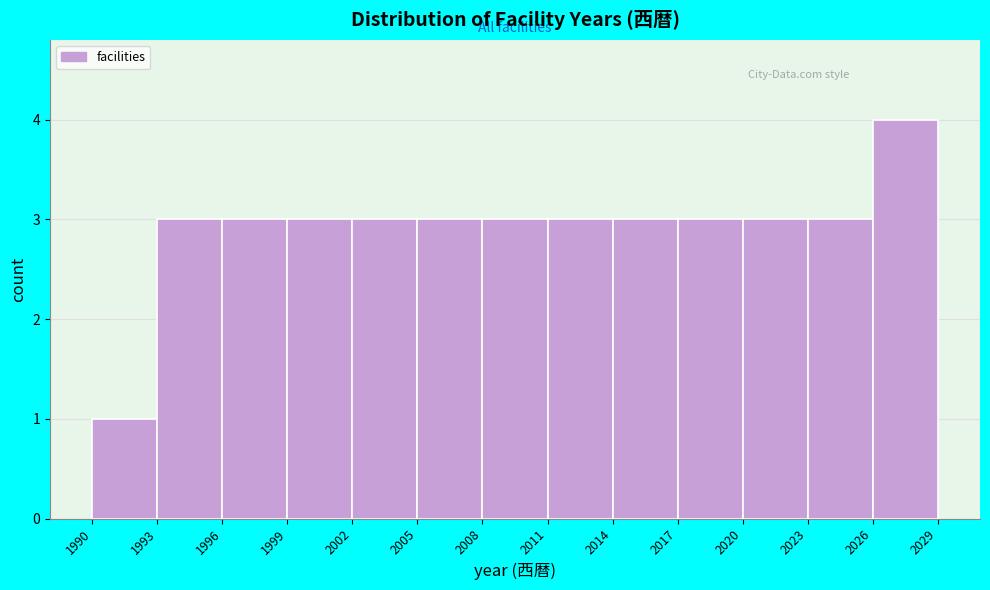

Which range on the x-axis has the tallest bar?

2026 to 2029